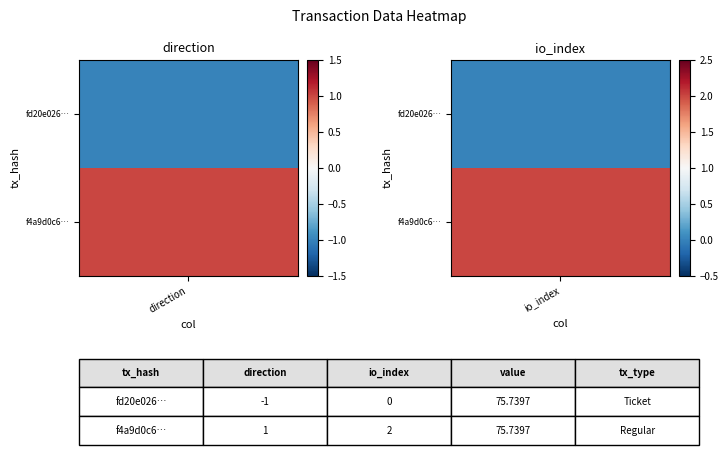

How many distinct data groups are displayed?

2